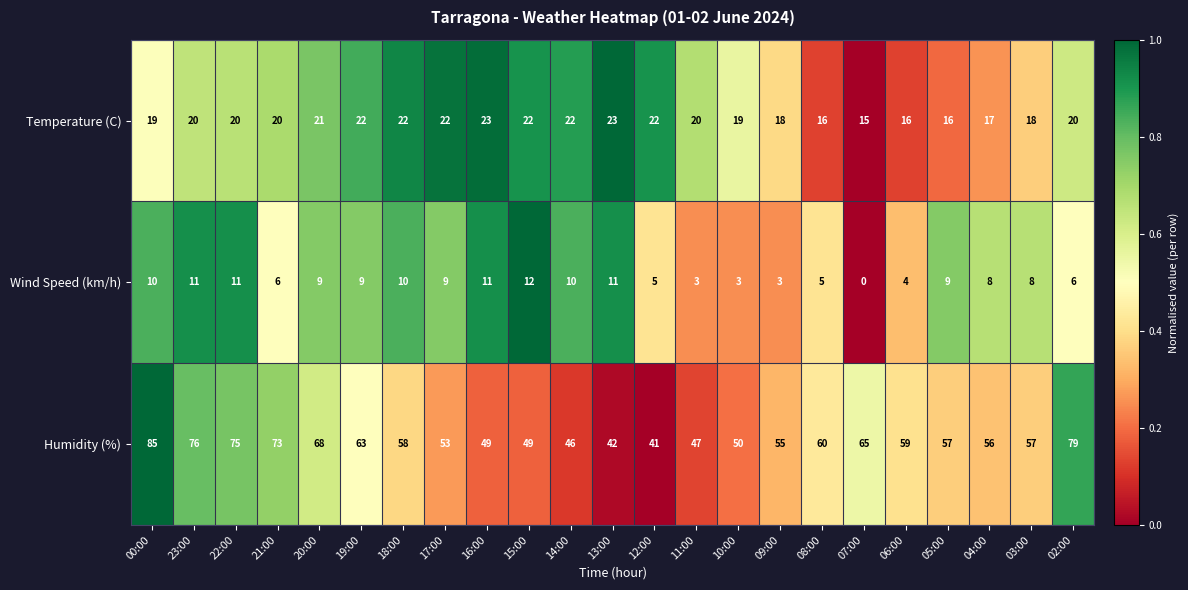

What is the difference between the highest and lowest values at 20:00?

59